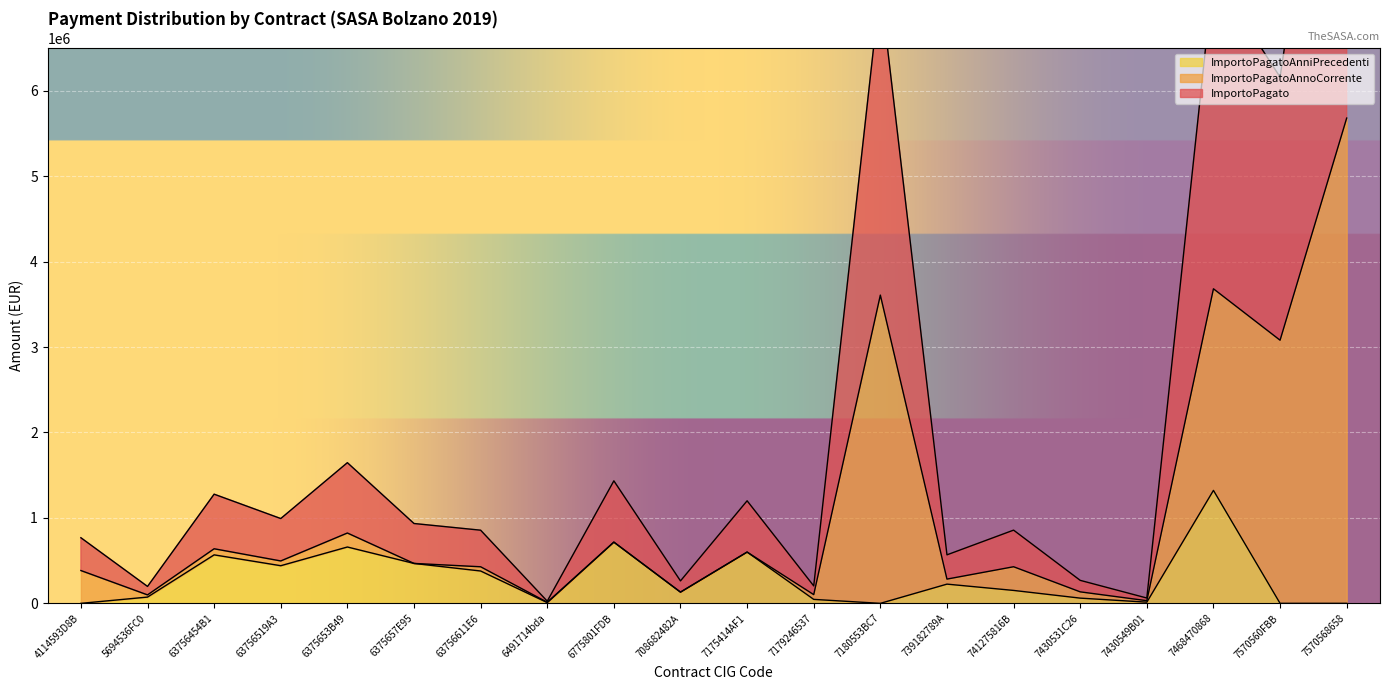

What is the difference between the maximum and second lowest values in the ImportoPagato series?

5648858.0